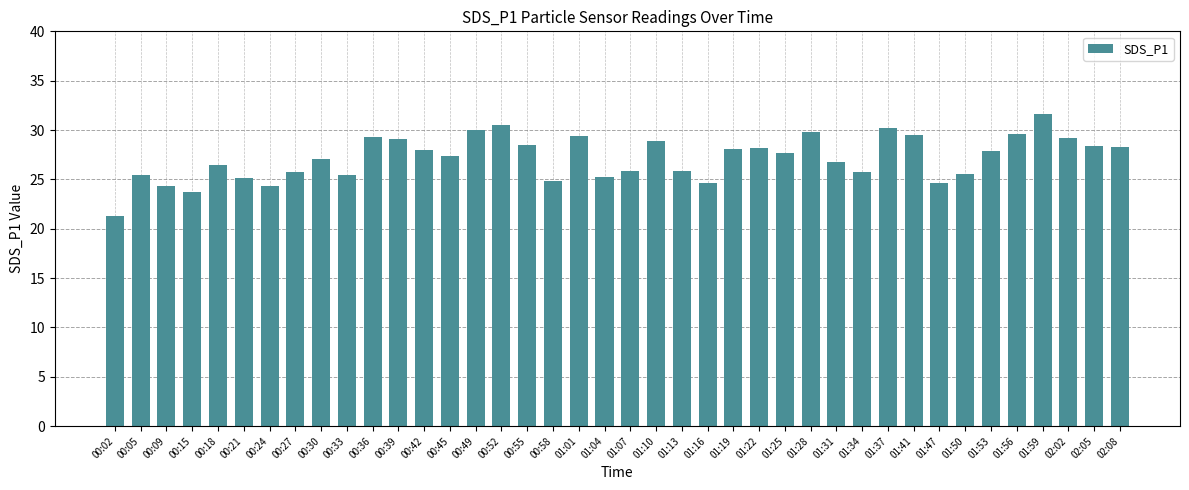

Between 00:39 and 01:07, which is larger?

00:39